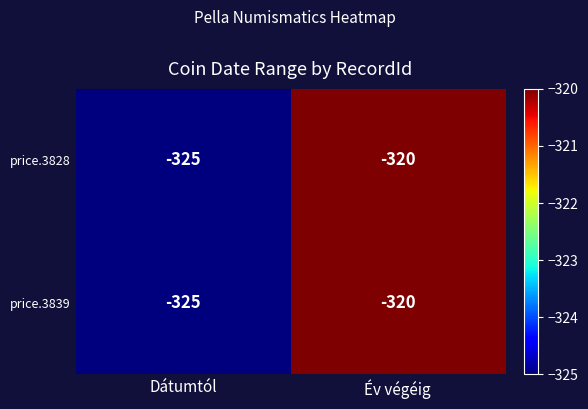

Rank the categories by price.3839 value from highest to lowest.

Év végéig, Dátumtól